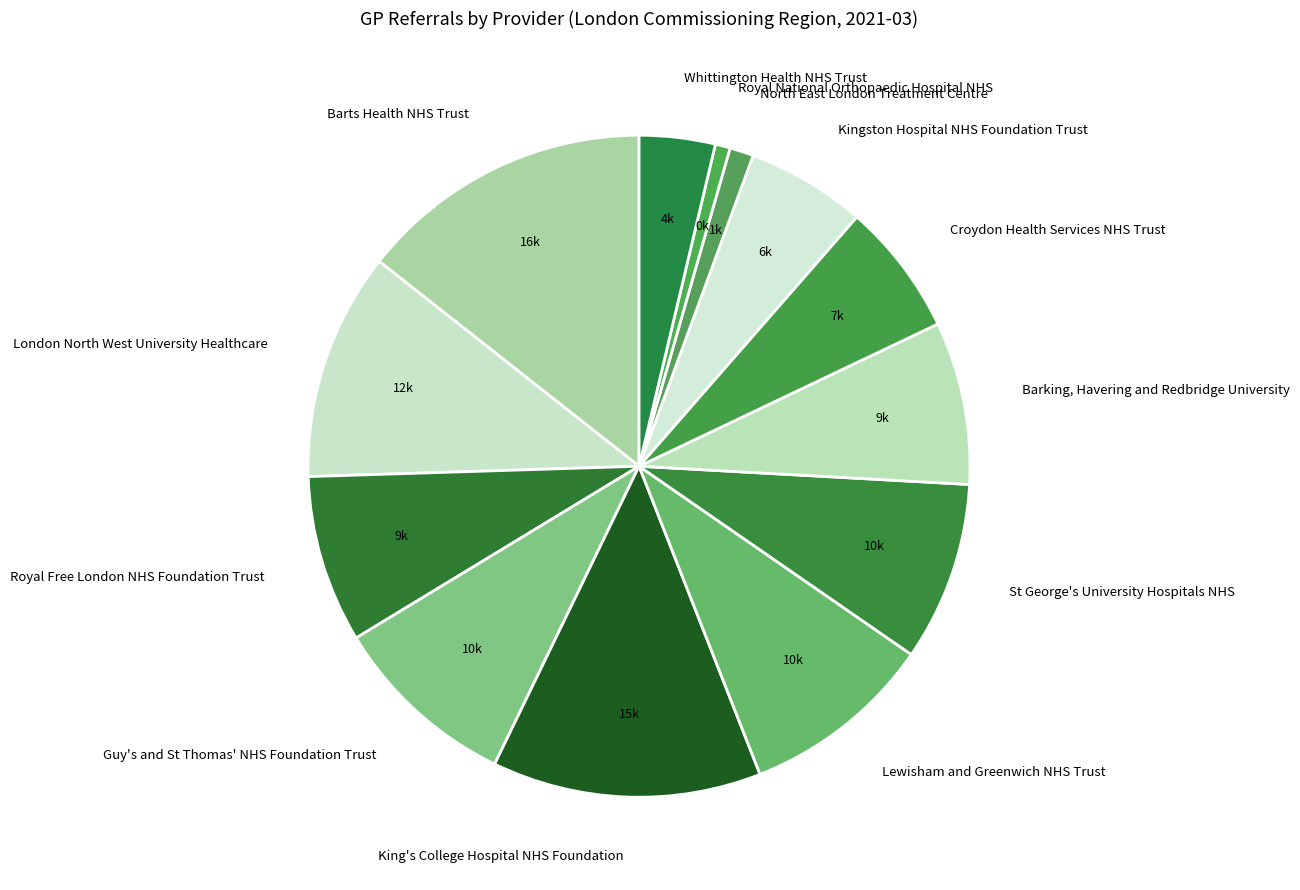

The Barking, Havering and Redbridge University slice represents 8% of the pie. True or false?

True